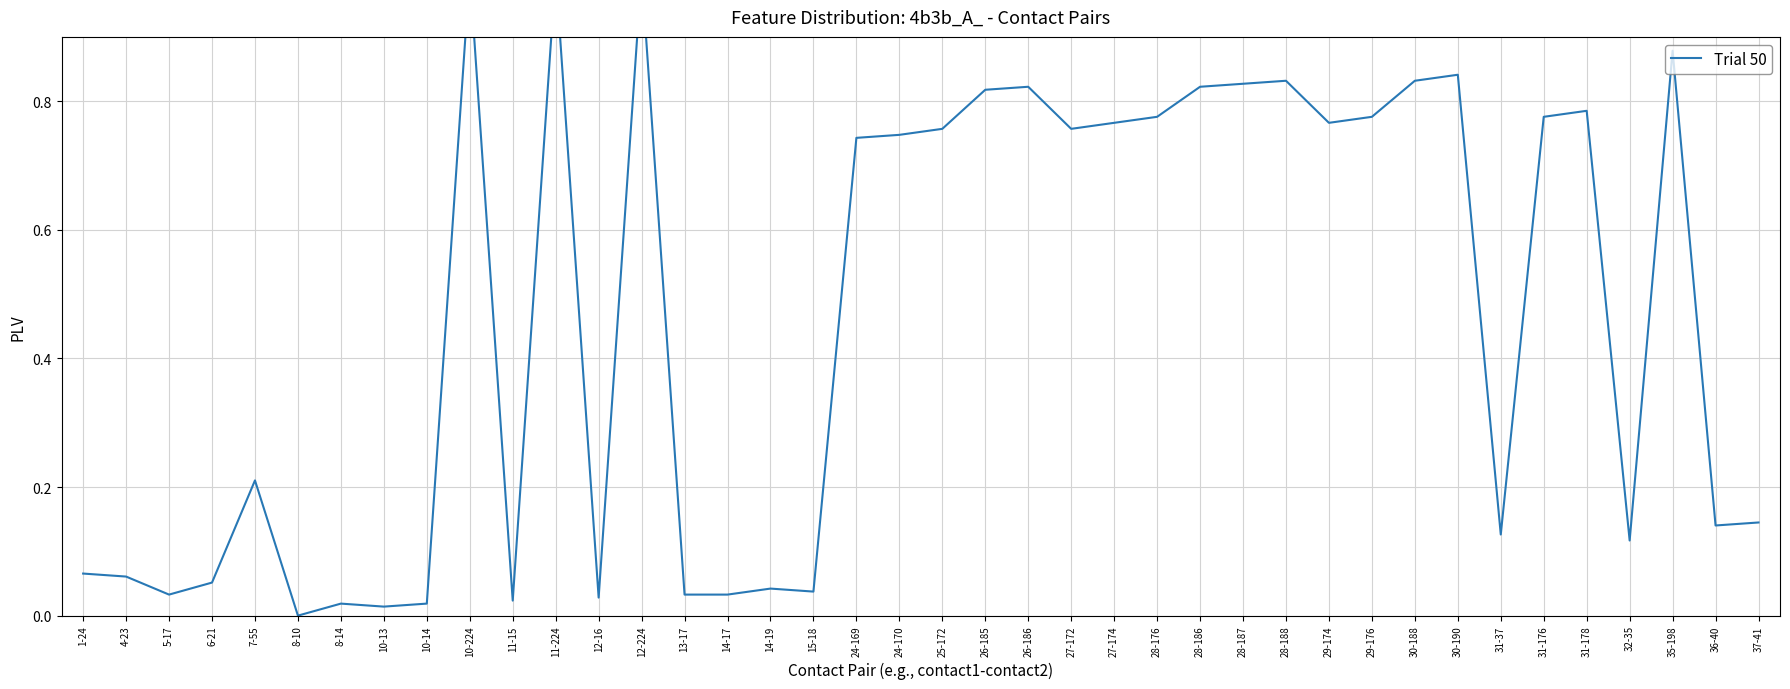

How many categories are shown in the chart?

40